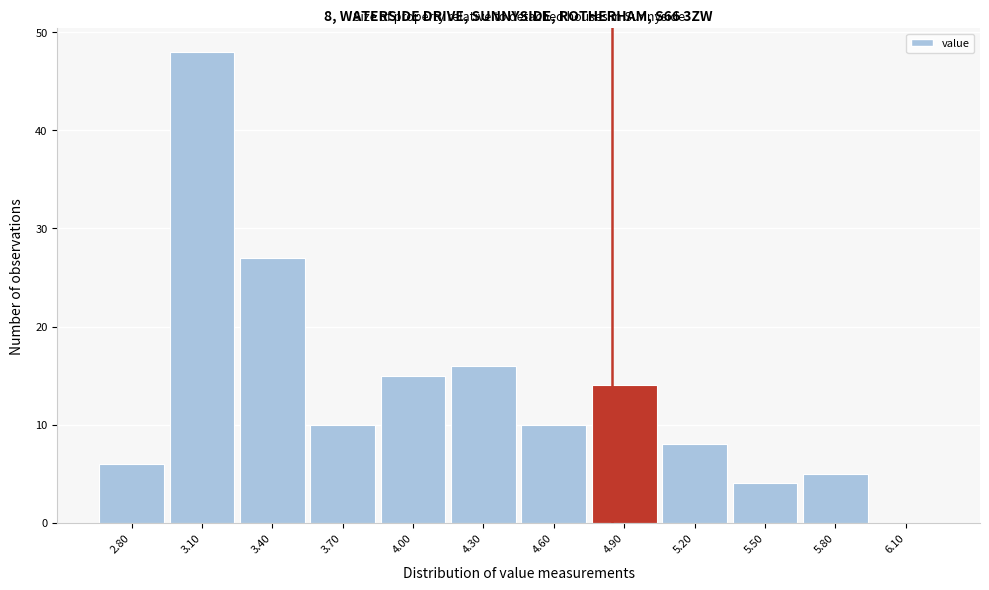

Reading right to left, extract all data points from this chart.

6.10=0	5.80=5	5.50=4	5.20=8	4.90=14	4.60=10	4.30=16	4.00=15	3.70=10	3.40=27	3.10=48	2.80=6